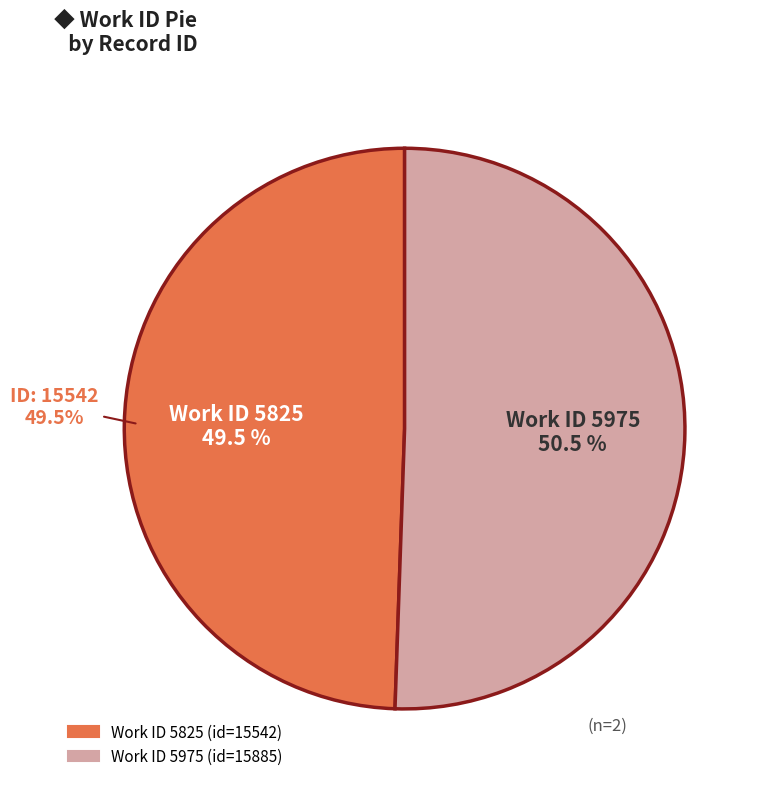

To the nearest percent, what portion does 5975 represent?

51%